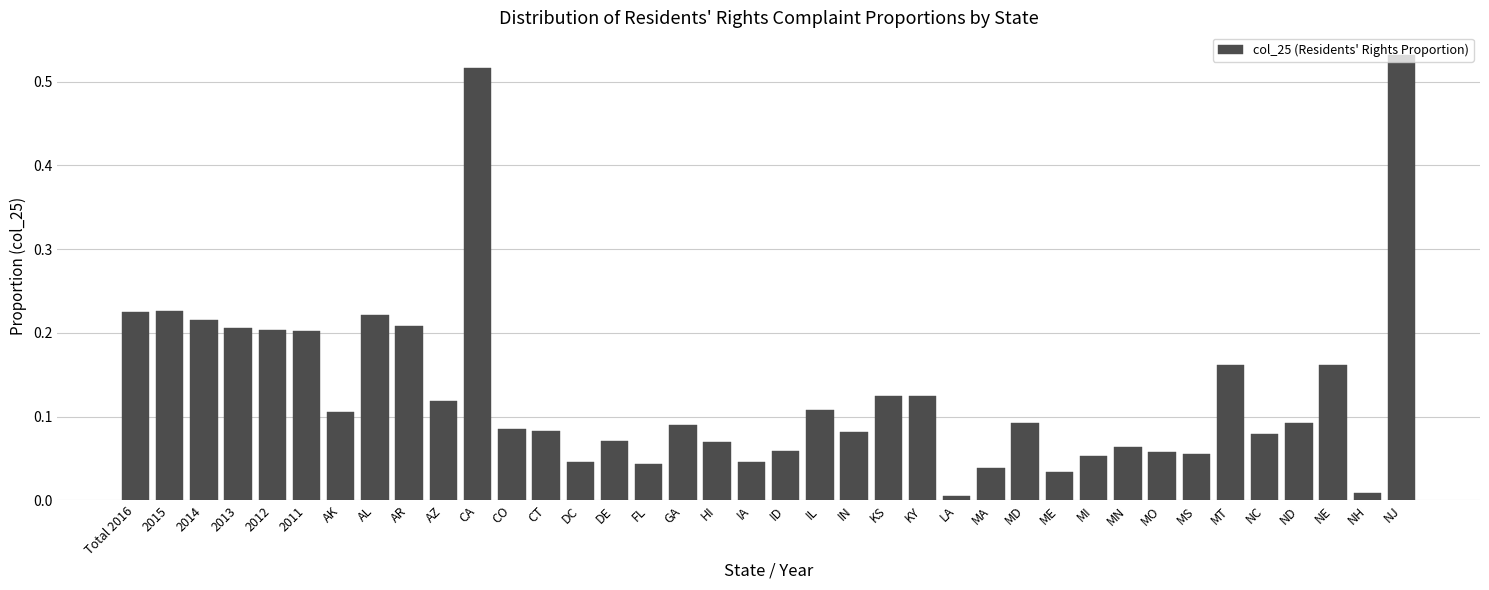

Which category has the highest value across all series?

NJ